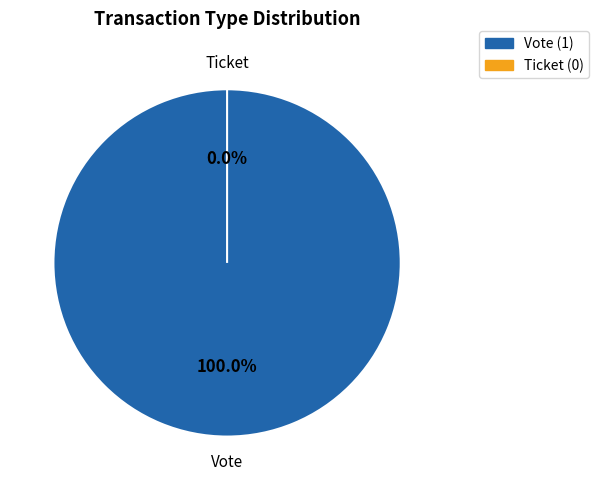

To the nearest percent, what portion does Vote represent?

100%